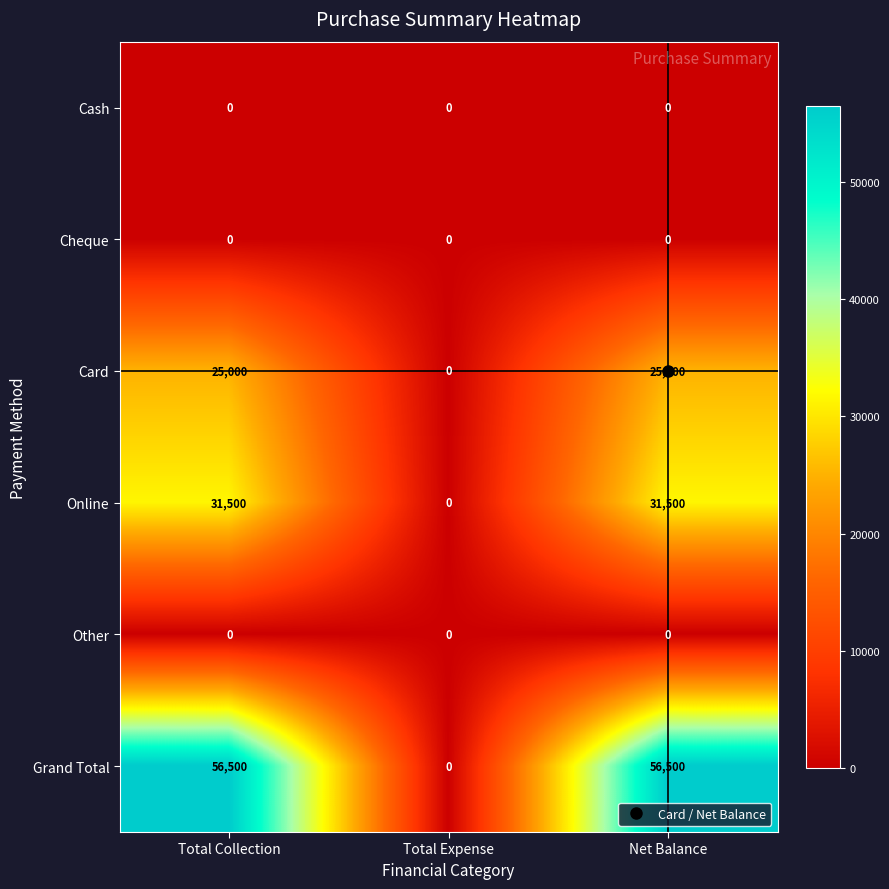

Between Total Expense and Net Balance, which series saw the biggest shift?

Grand Total